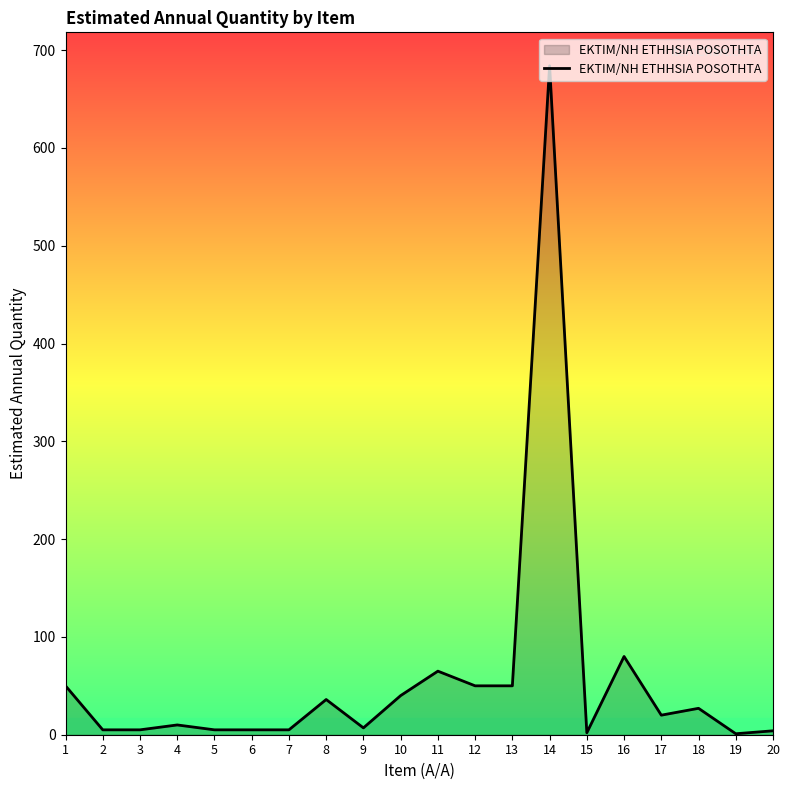

How many lines are shown in the chart?

1